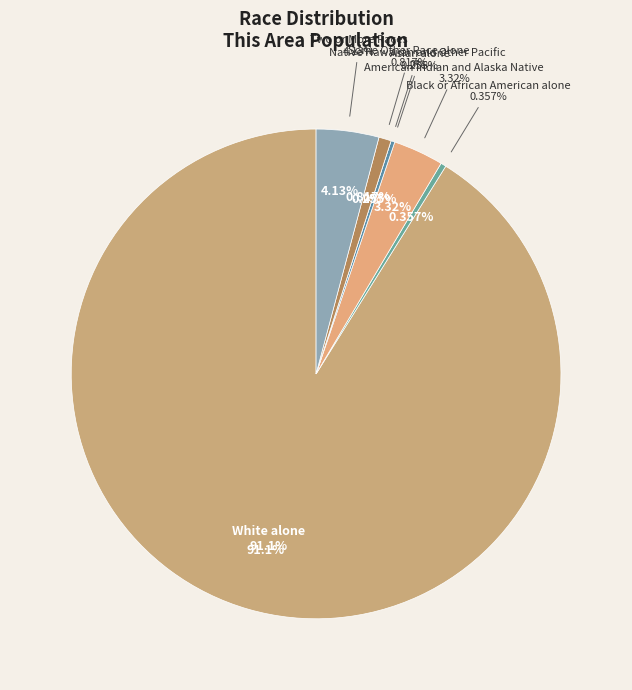

To the nearest percent, what is the difference between the largest and smallest slice percentages?

91%